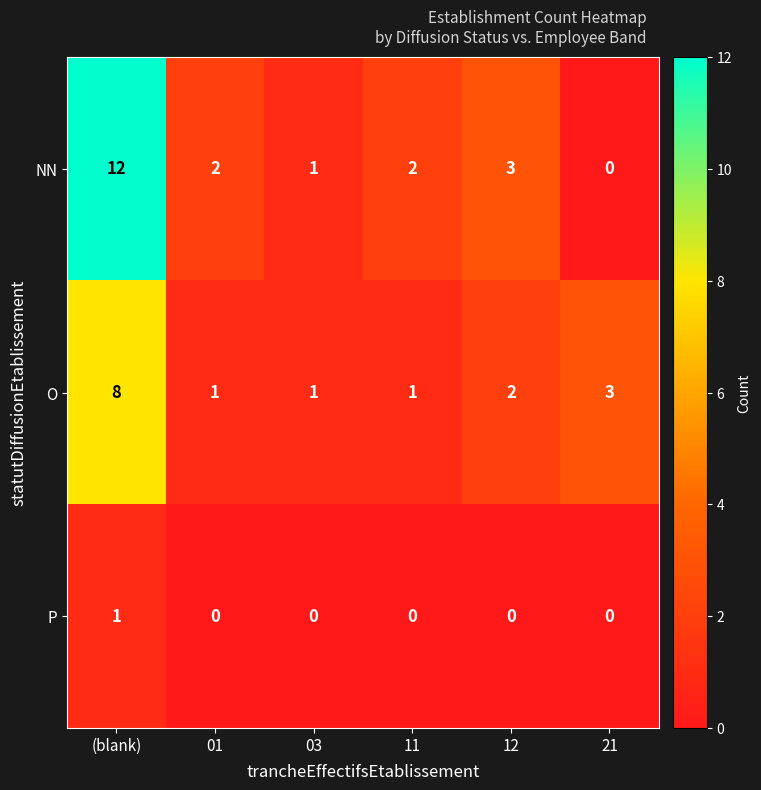

Which label corresponds to the largest value in the chart?

(blank)